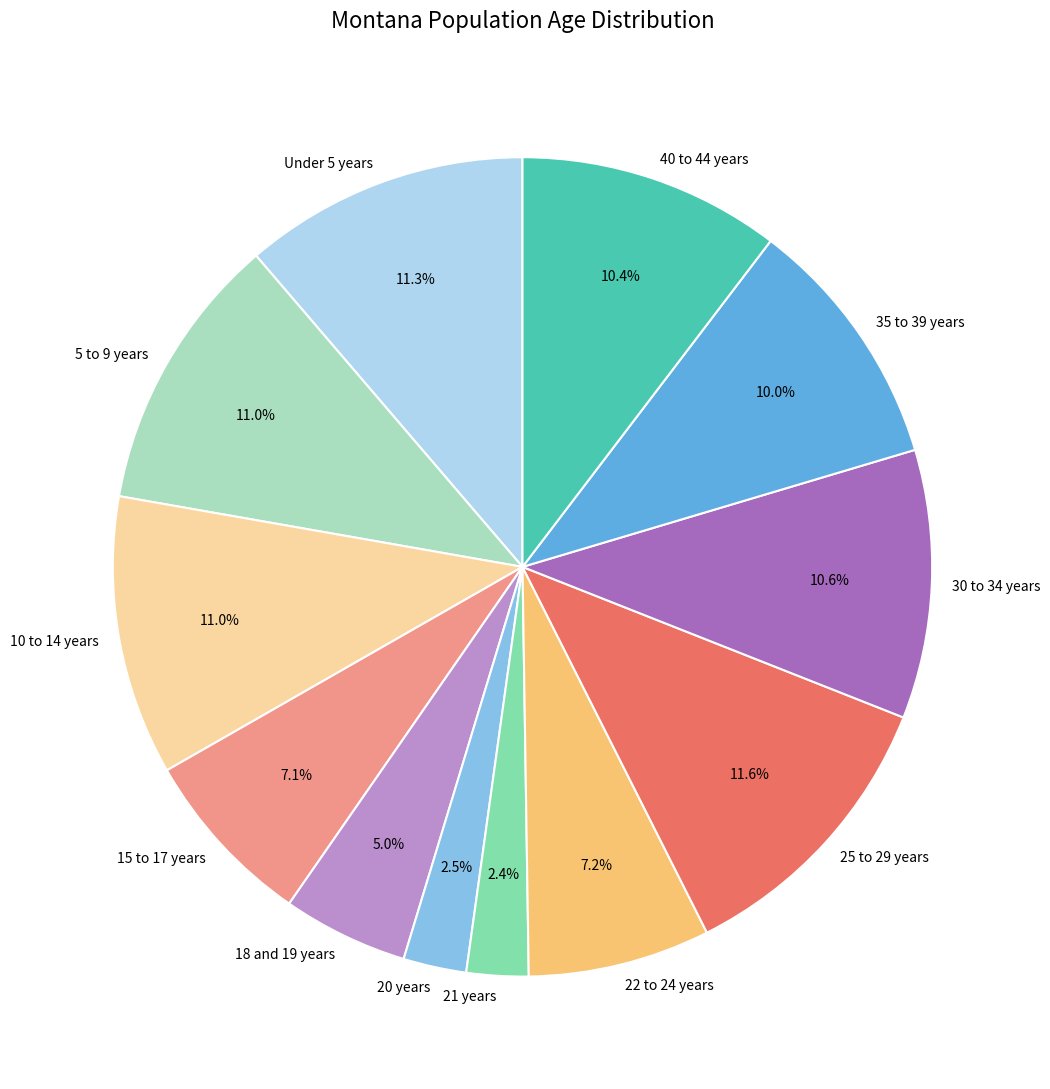

To the nearest percent, what is the combined percentage of 40 to 44 years and 35 to 39 years?

20%